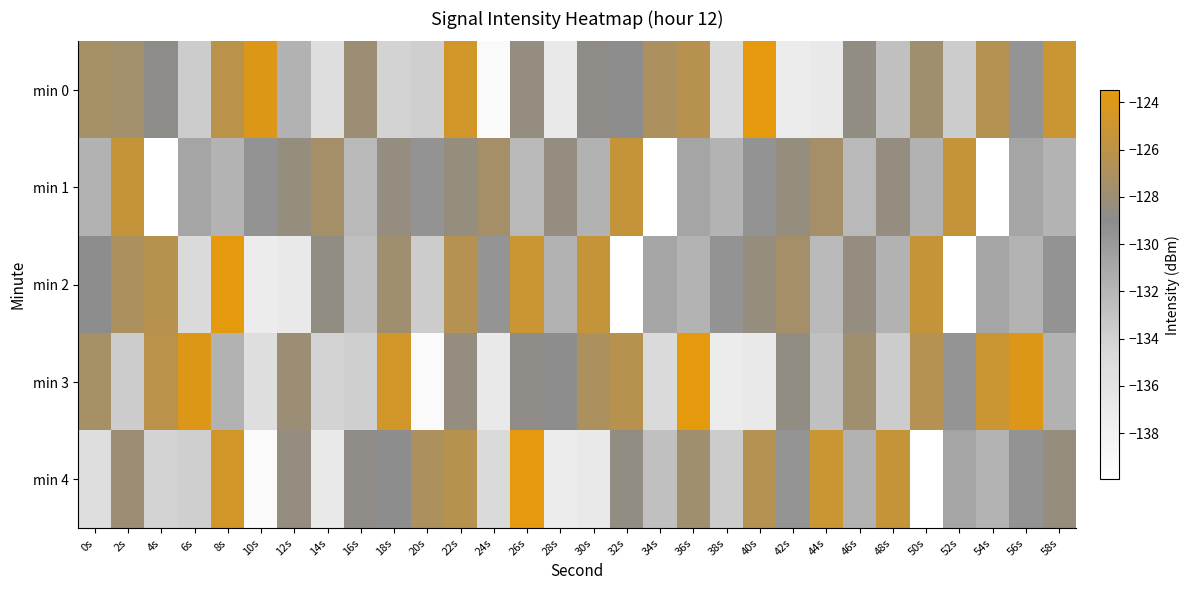

Which has a higher value, 20s or 8s?

8s